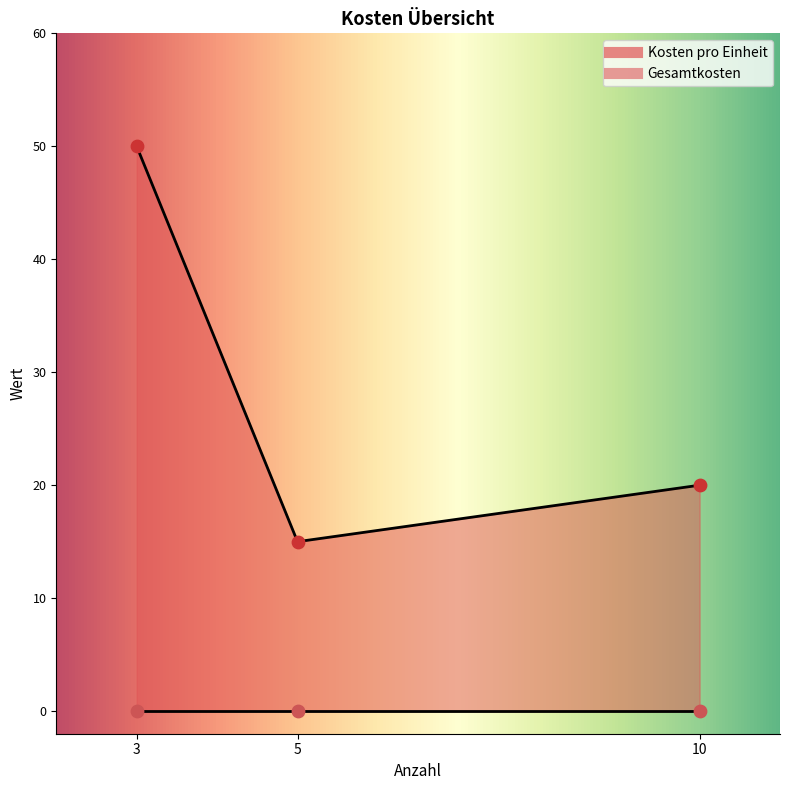

Which series contains the highest Y value?

Kosten pro Einheit